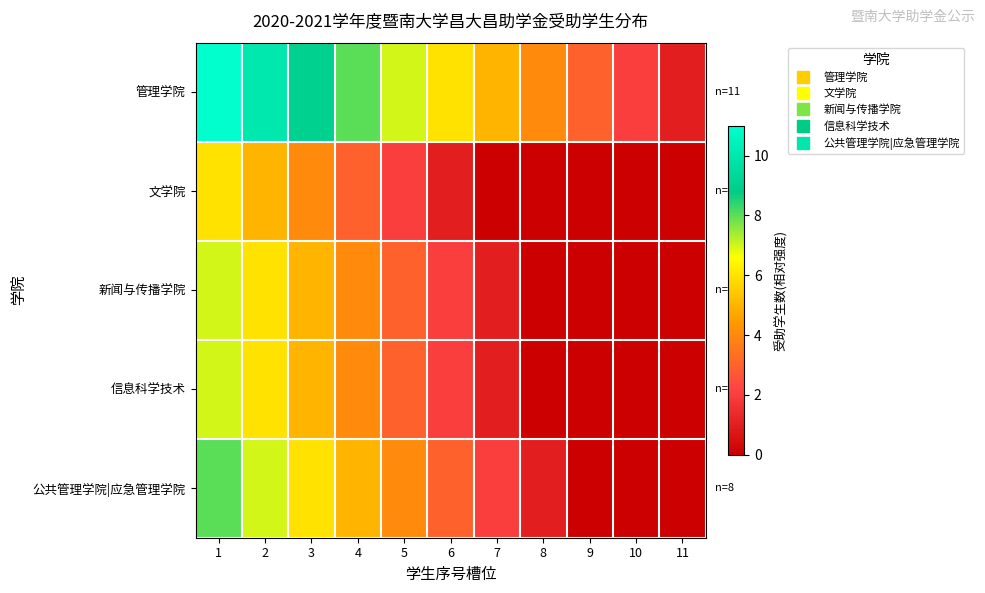

At how many categories does at least one series exceed 5?

6